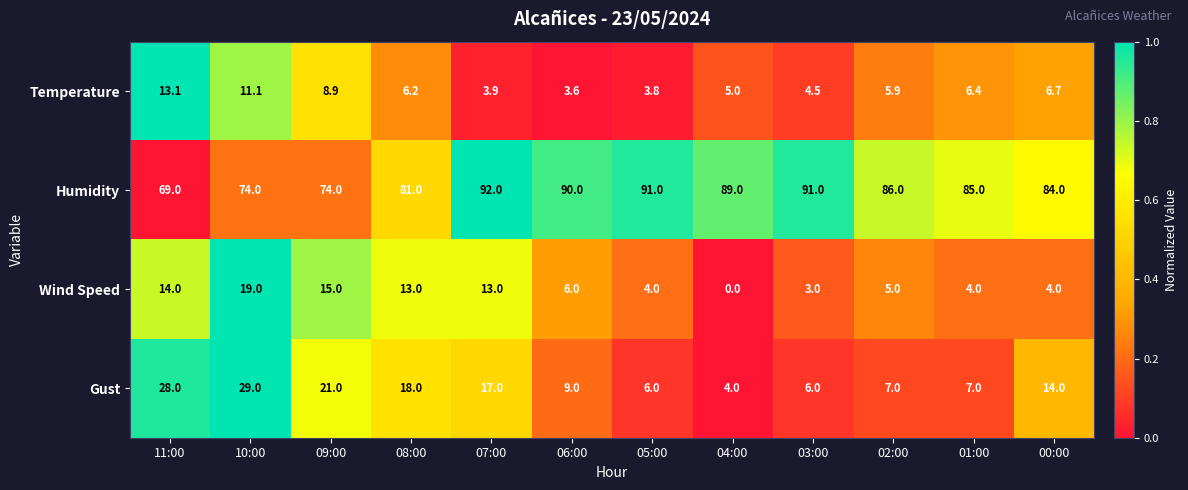

At how many categories does at least one series exceed 0?

12